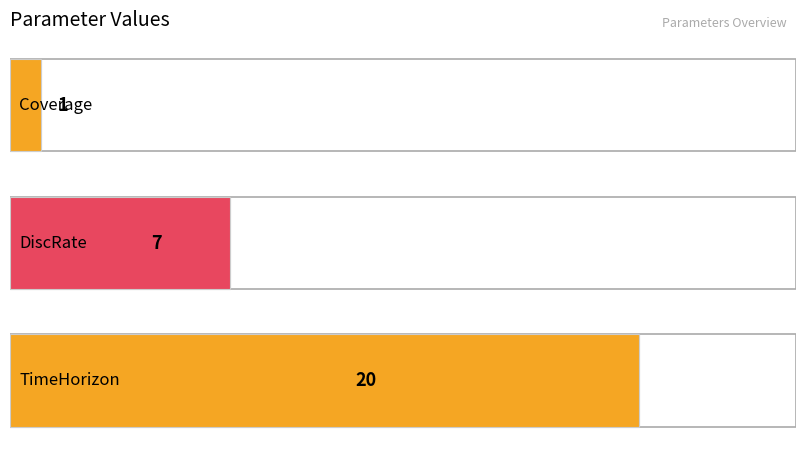

Reading left to right, transcribe all the data shown in this chart.

1	7	20